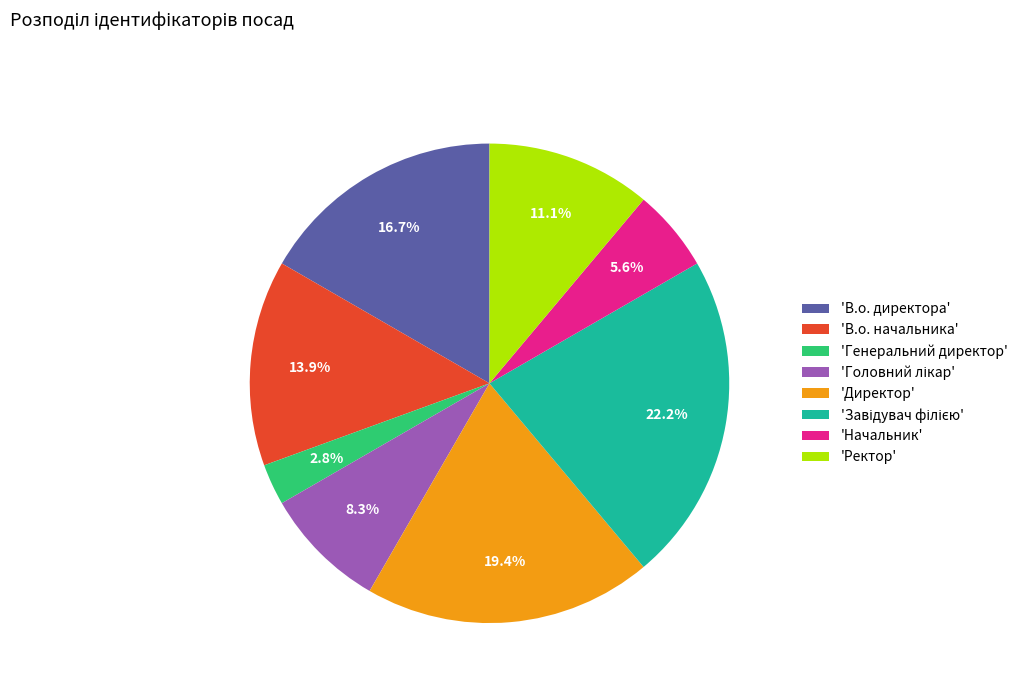

What is the ratio of the value at 'Начальник' to the value at 'В.о. начальника'?

0.4